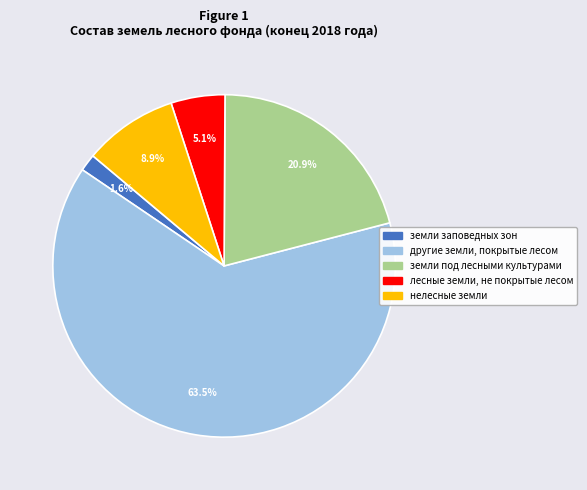

Between земли под лесными культурами and лесные земли, не покрытые лесом, which is larger?

земли под лесными культурами